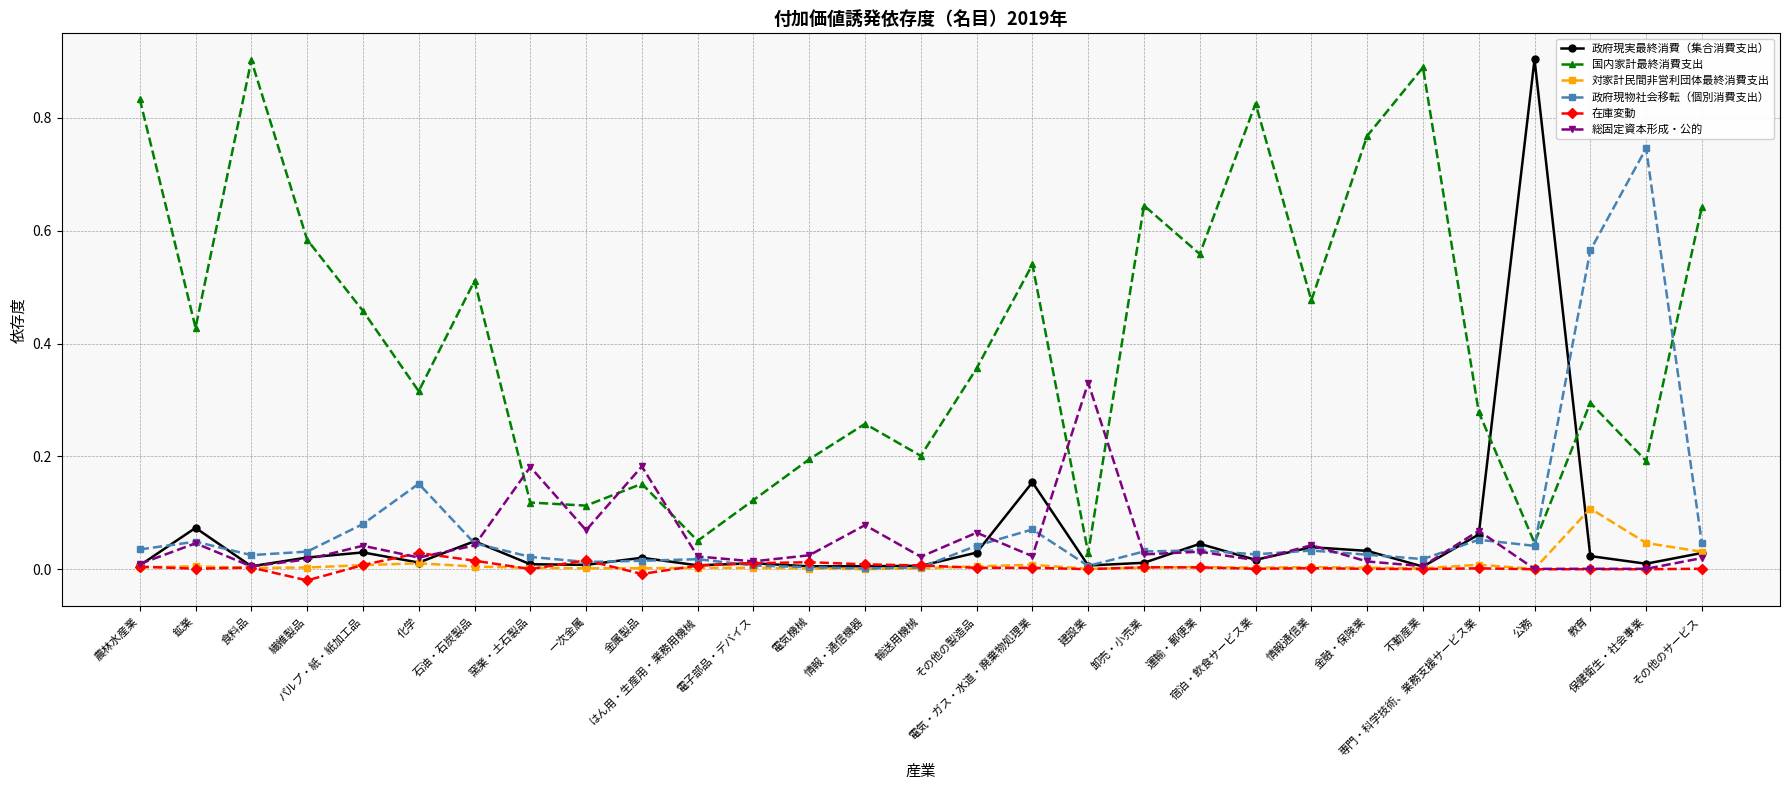

Which series has the largest total across all categories?

国内家計最終消費支出